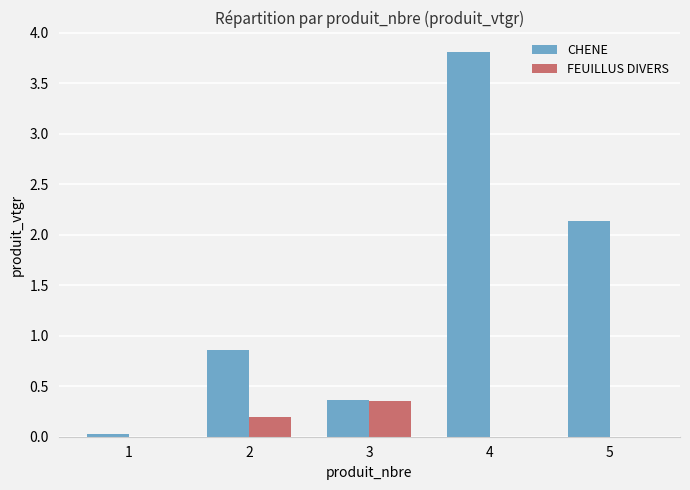

What is the total value across all series at 5?

2.1